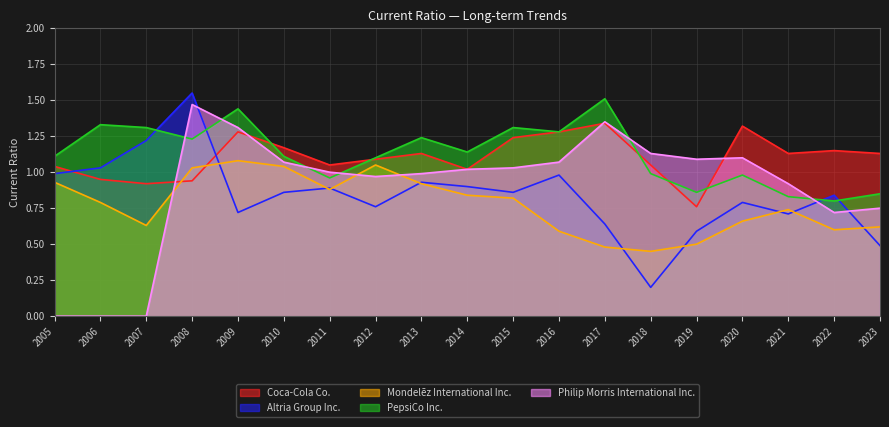

What is the difference between the maximum and minimum values in the Mondelēz International Inc. series?

0.6